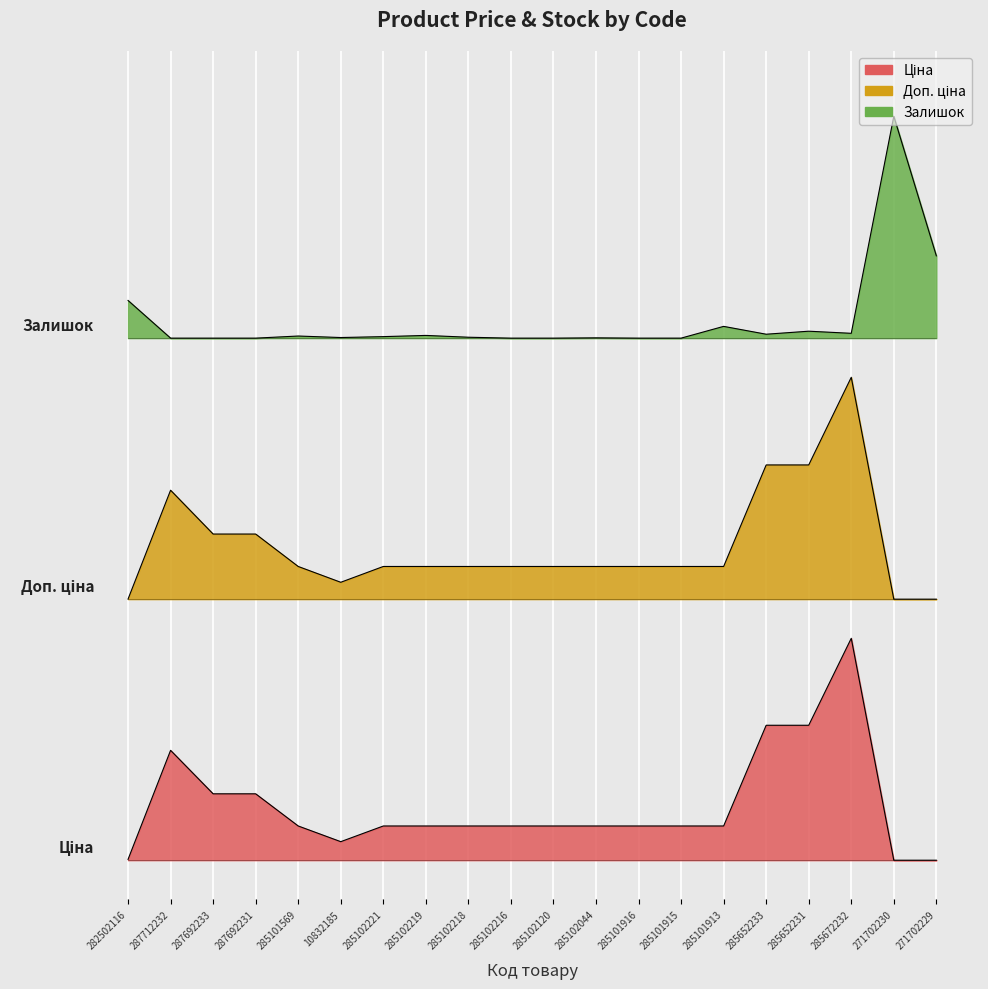

Which series has the largest total across all categories?

Залишок